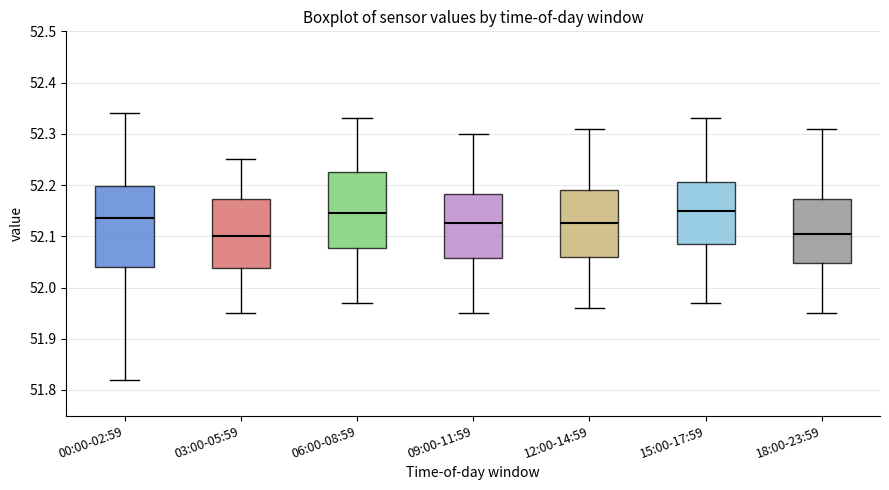

Reading left to right, transcribe this box plot: for each box, give where its median line is, the range the box spans, and where its two whiskers end, as read against the y-axis. The values are not printed on the chart, so give them approximately, as read against the axis.

00:00-02:59: median 52.14, box 52.04 to 52.20, whiskers 51.82 to 52.34
03:00-05:59: median 52.10, box 52.04 to 52.17, whiskers 51.95 to 52.25
06:00-08:59: median 52.15, box 52.08 to 52.23, whiskers 51.97 to 52.33
09:00-11:59: median 52.13, box 52.06 to 52.18, whiskers 51.95 to 52.30
12:00-14:59: median 52.13, box 52.06 to 52.19, whiskers 51.96 to 52.31
15:00-17:59: median 52.15, box 52.09 to 52.21, whiskers 51.97 to 52.33
18:00-23:59: median 52.11, box 52.05 to 52.17, whiskers 51.95 to 52.31